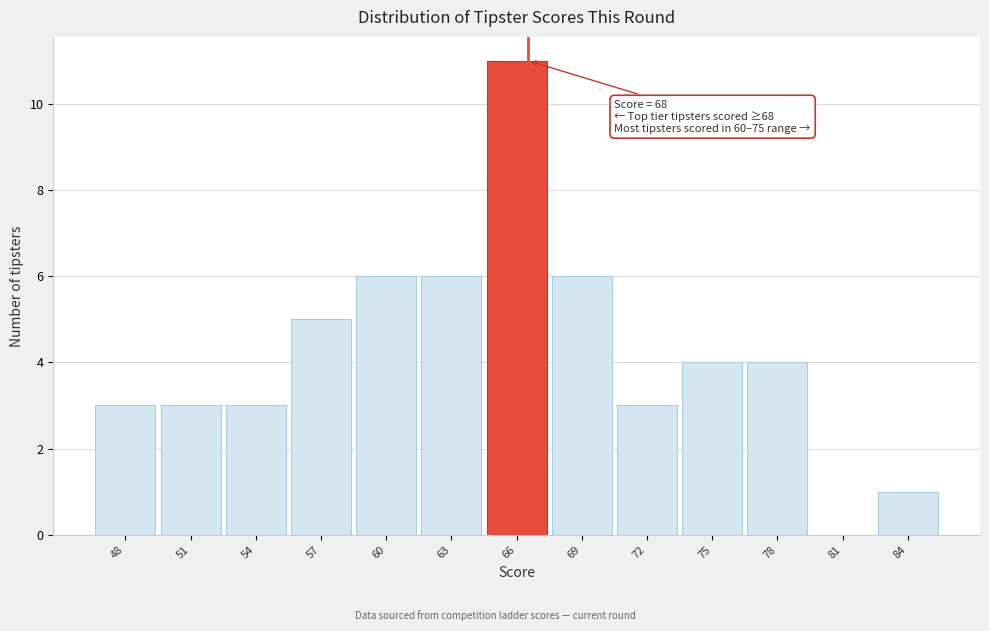

Reading left to right, list all the values displayed in this chart.

48=3	51=3	54=3	57=5	60=6	63=6	66=11	69=6	72=3	75=4	78=4	81=0	84=1